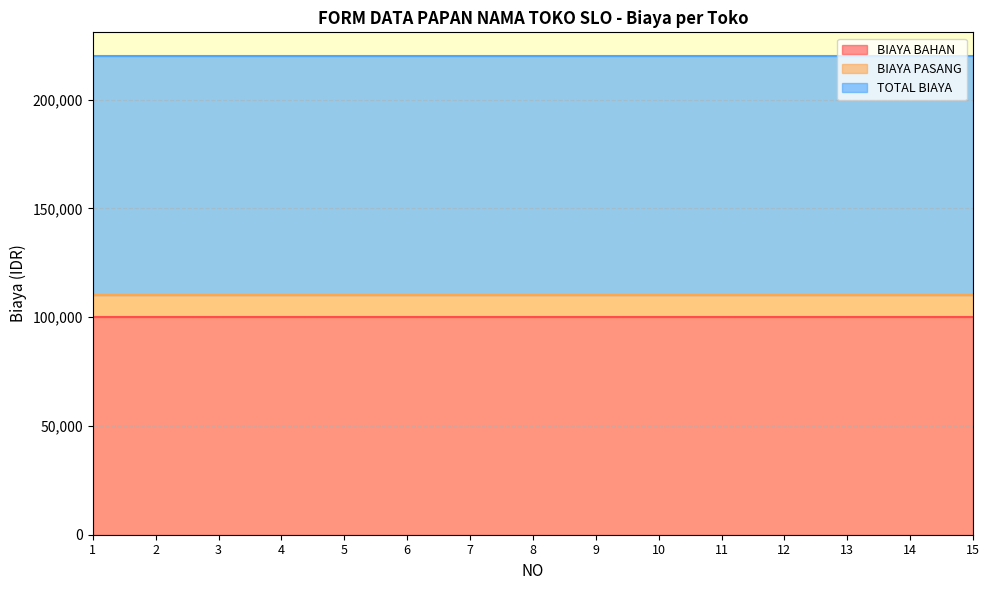

True or false: BIAYA BAHAN and BIAYA PASANG cross at least once.

False